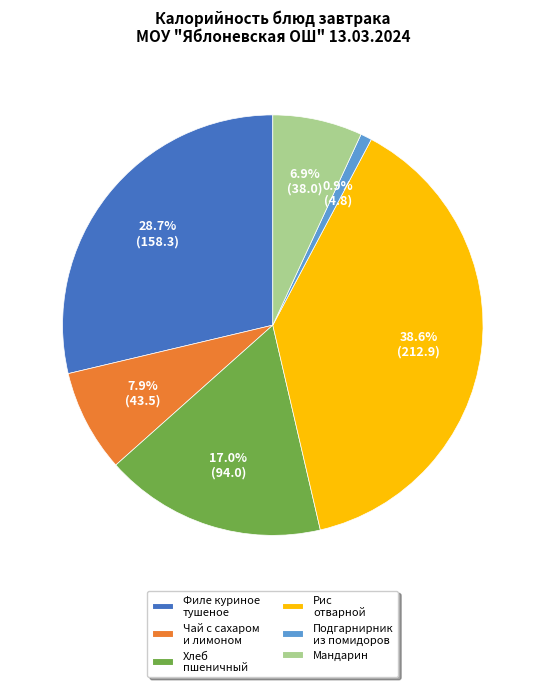

Does Мандарин account for over 50% of the chart?

No